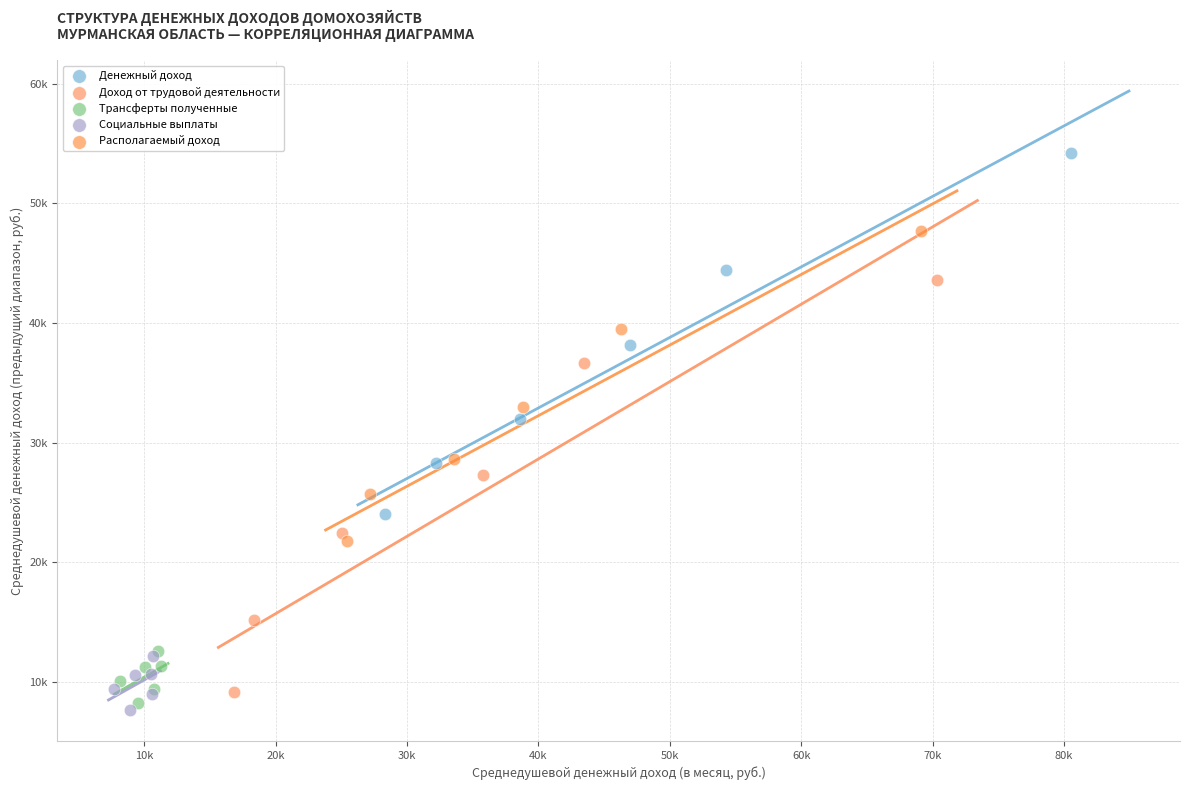

Which series has the largest Y range (max minus min)?

Доход от трудовой деятельности